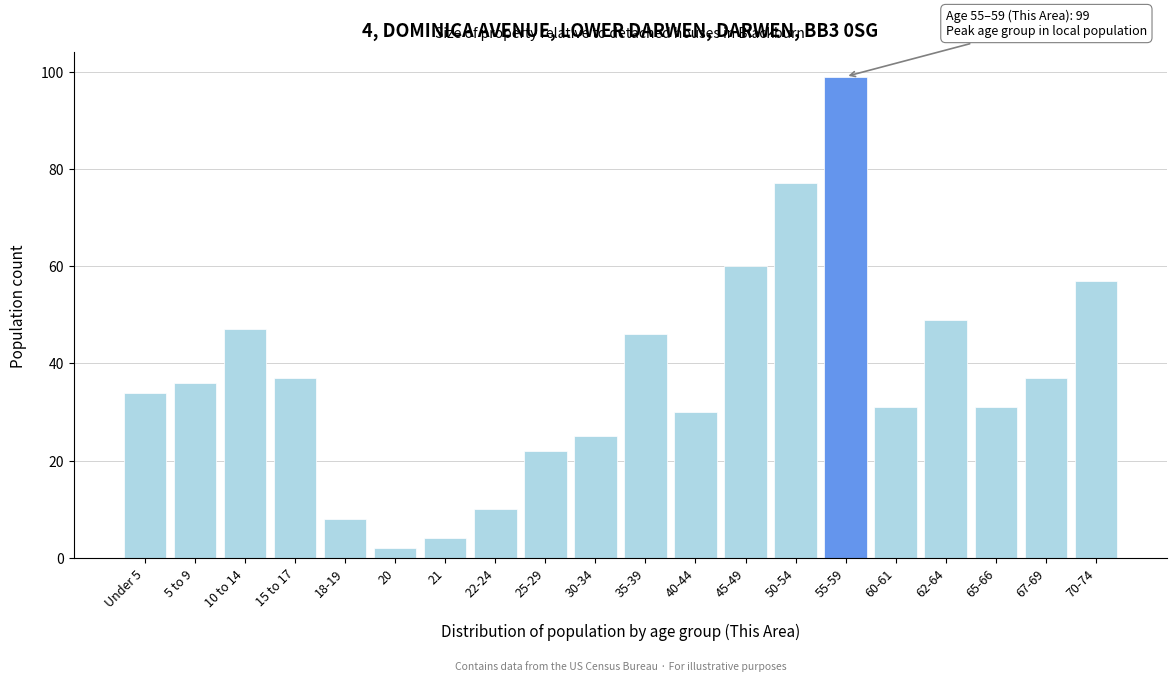

Reading right to left, list all the values displayed in this chart.

57	37	31	49	31	99	77	60	30	46	25	22	10	4	2	8	37	47	36	34